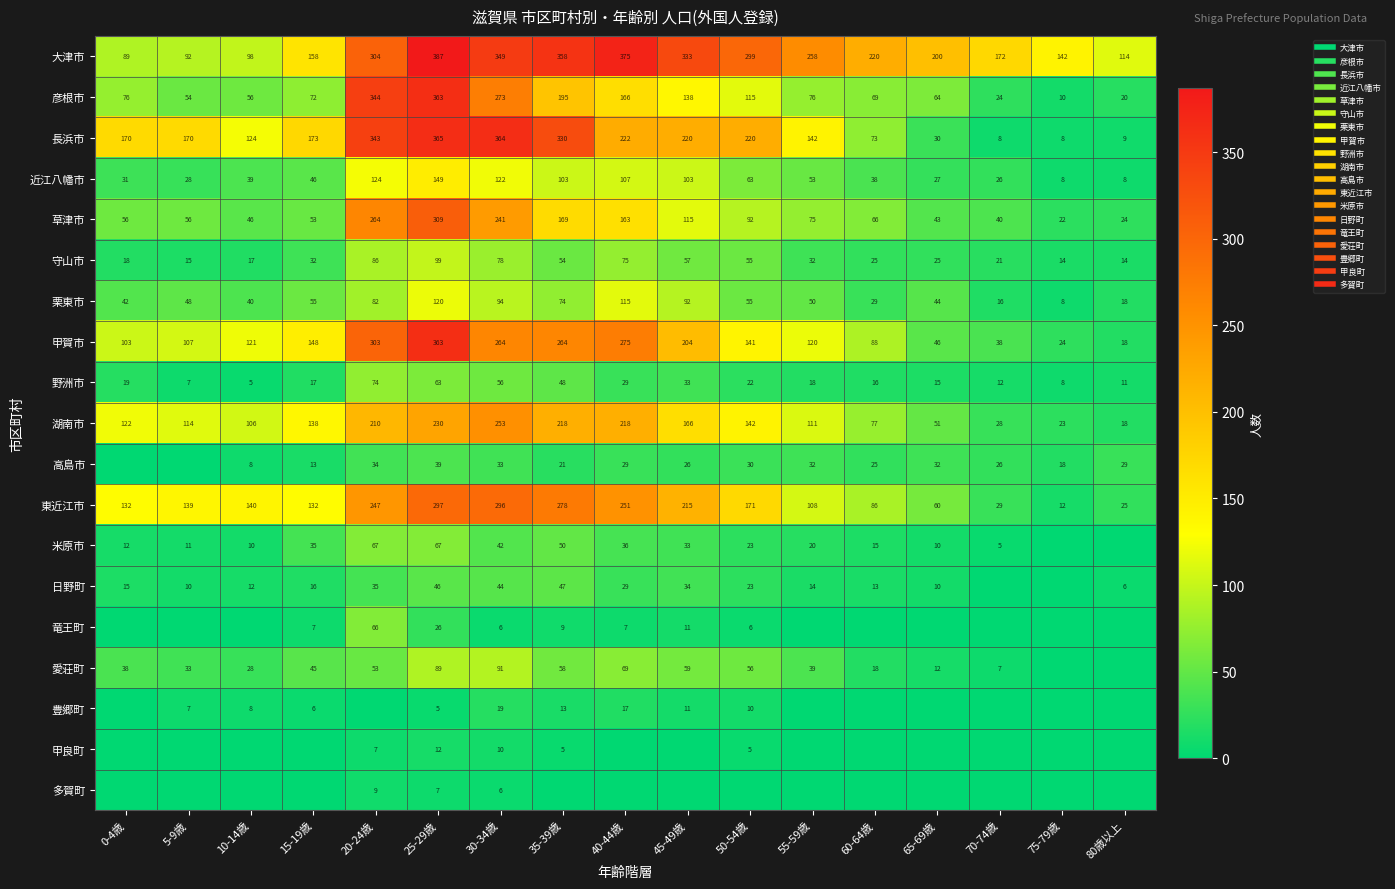

The value of 湖南市 at 75-79歳 is 35. True or false?

False